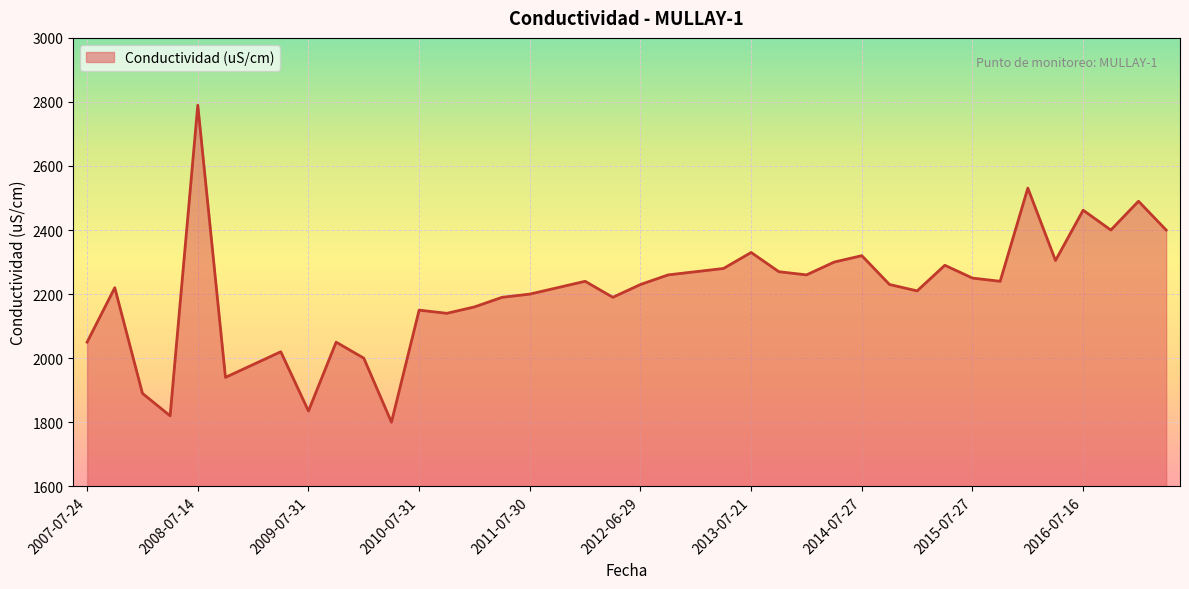

What is the difference between the maximum and minimum values?

990